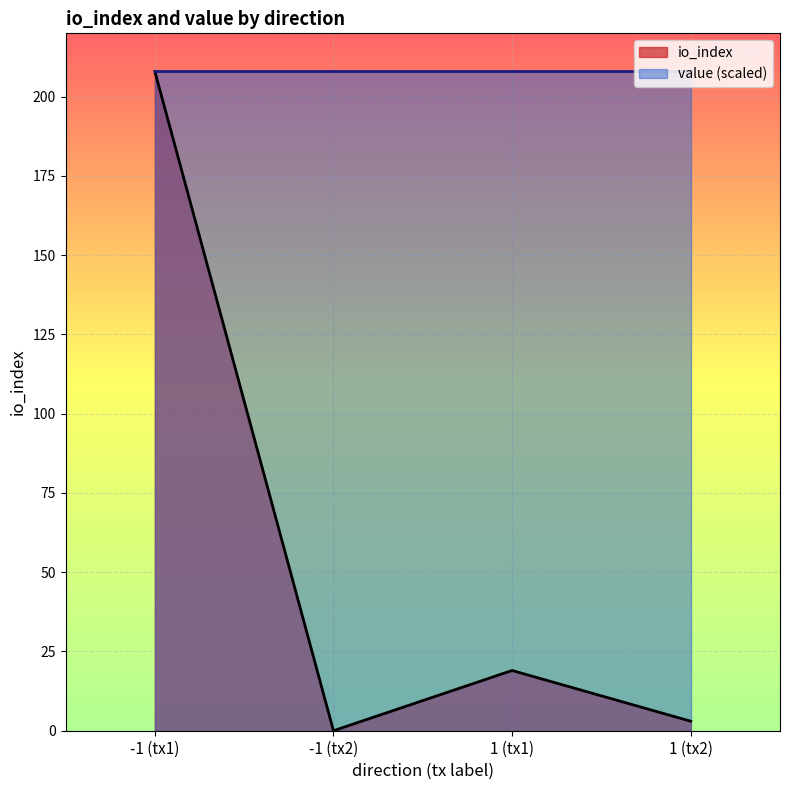

Which series has the largest range (max minus min)?

io_index